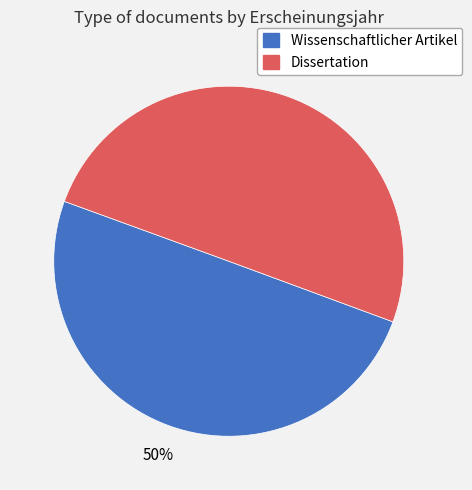

Count the number of slices in the pie.

2